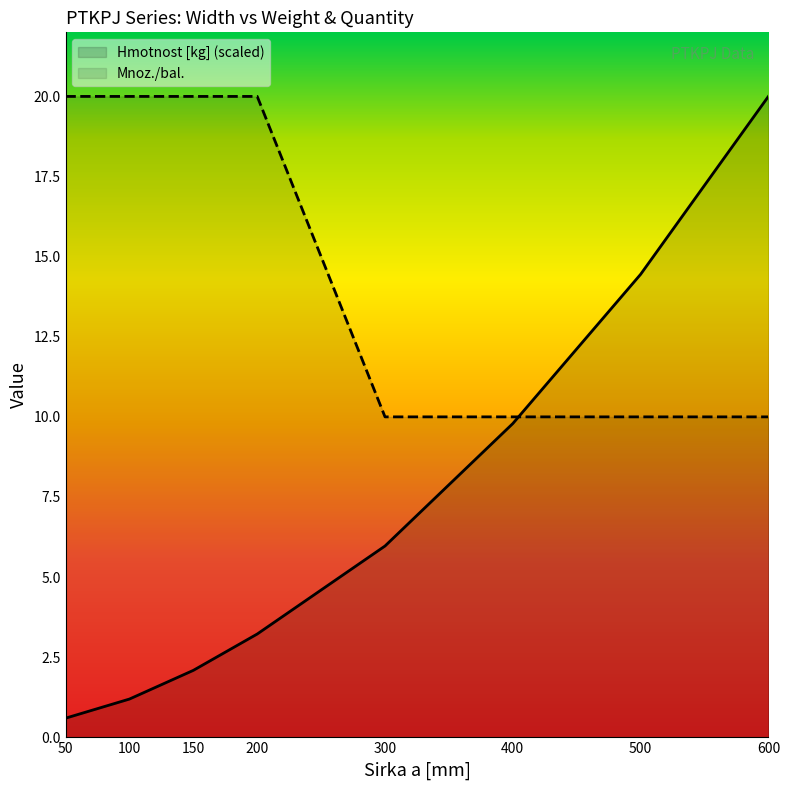

Does the chart display data point markers on the line(s)?

No